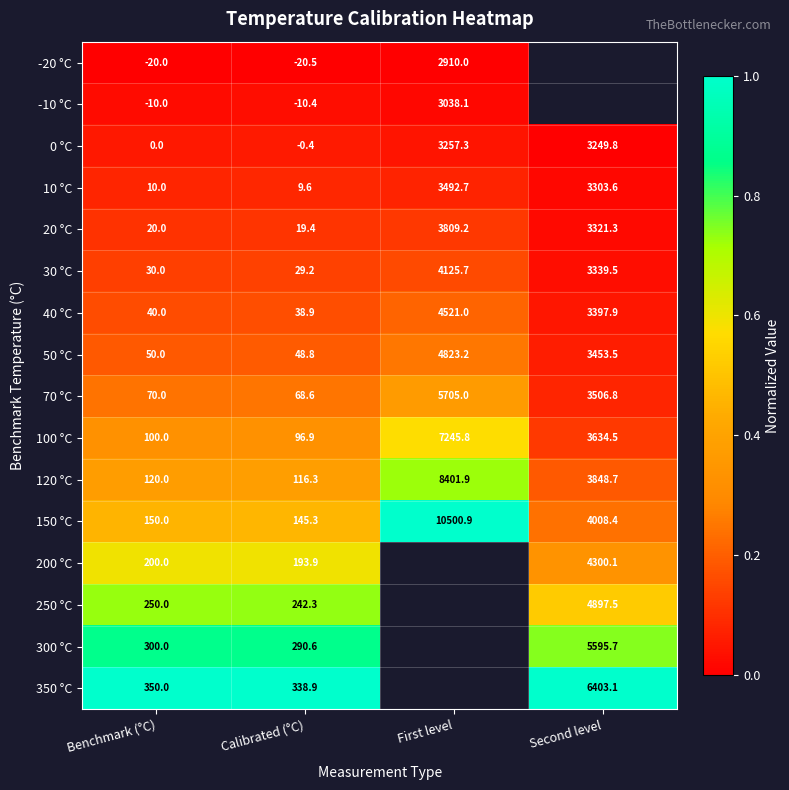

True or false: 120 °C has a value of 0.2 at Benchmark (°C).

False